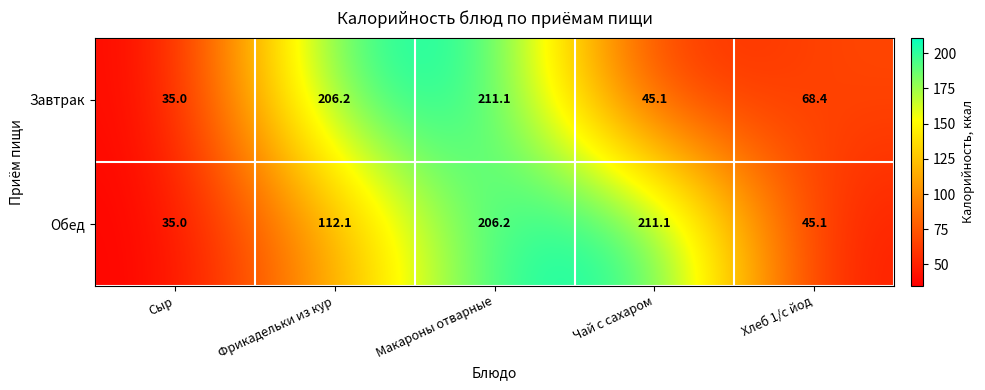

At which category is the sum across all series the highest?

Макароны отварные